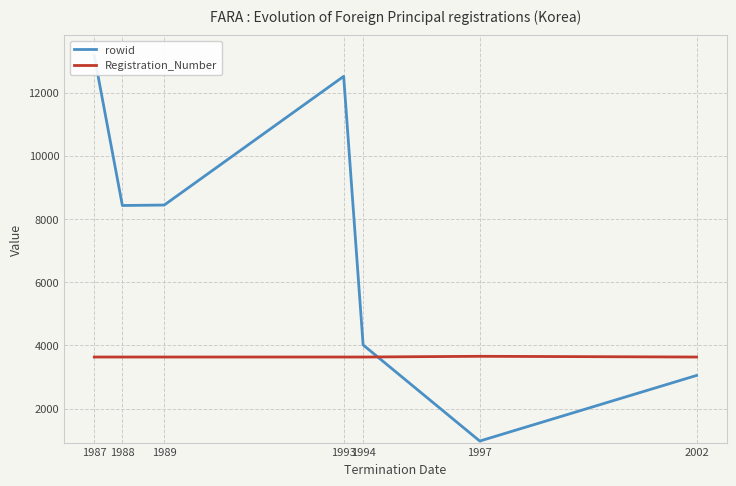

What is the minimum value shown in the chart?

976